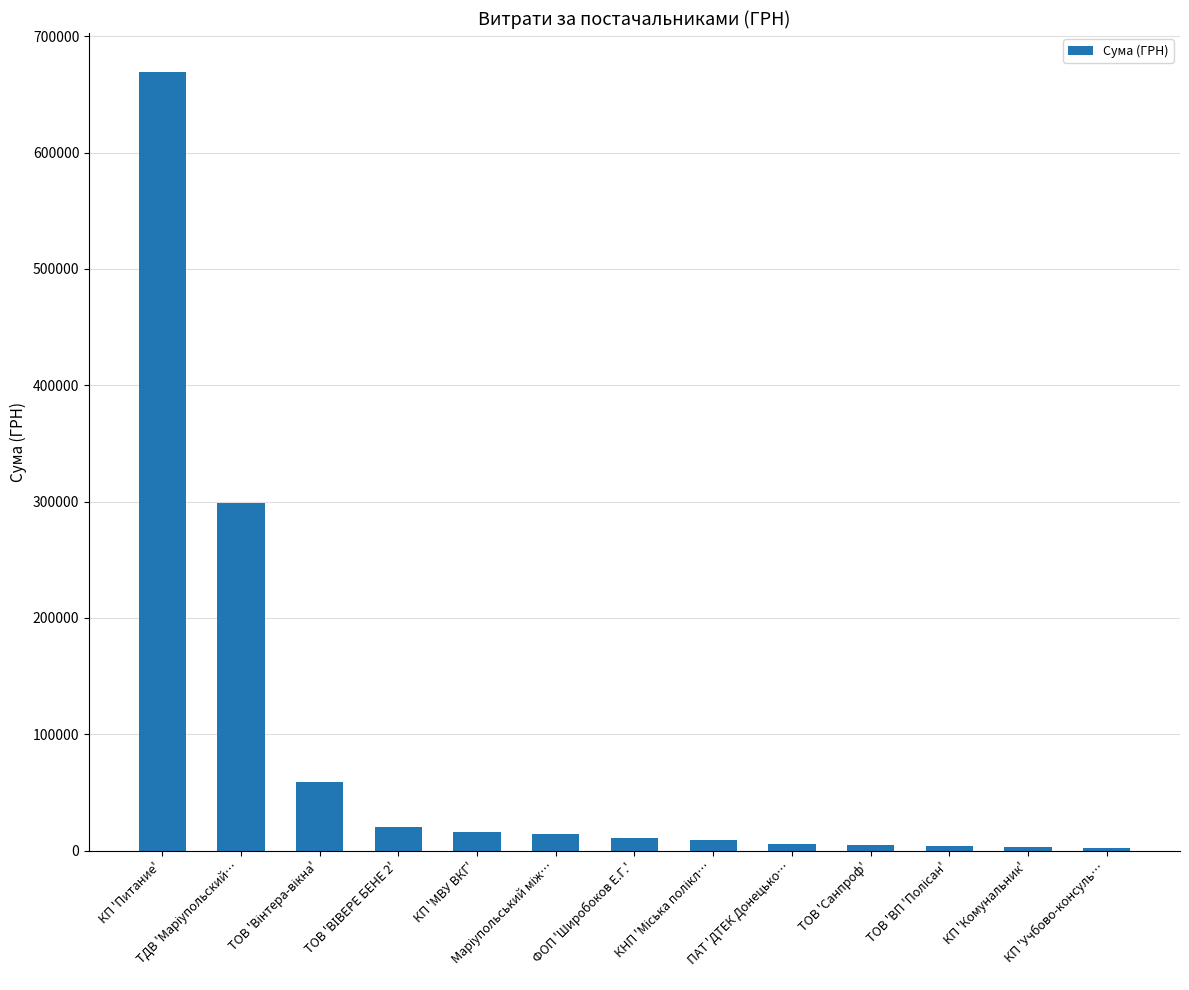

What position from the right is КП 'МВУ ВКГ'?

9